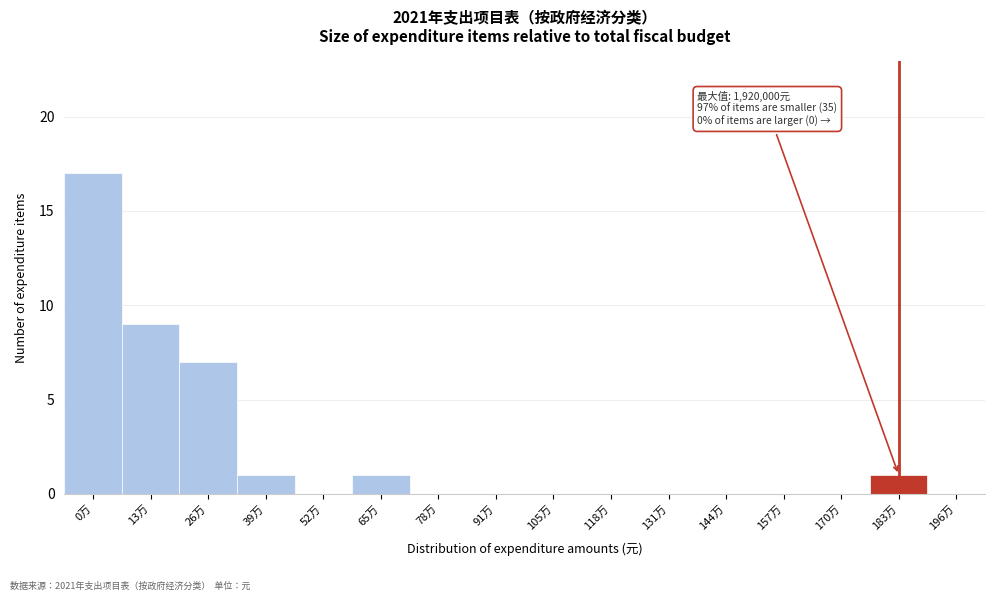

Reading right to left, what are all the values shown in this chart?

196万=0	183万=1	170万=0	157万=0	144万=0	131万=0	118万=0	105万=0	91万=0	78万=0	65万=1	52万=0	39万=1	26万=7	13万=9	0万=17